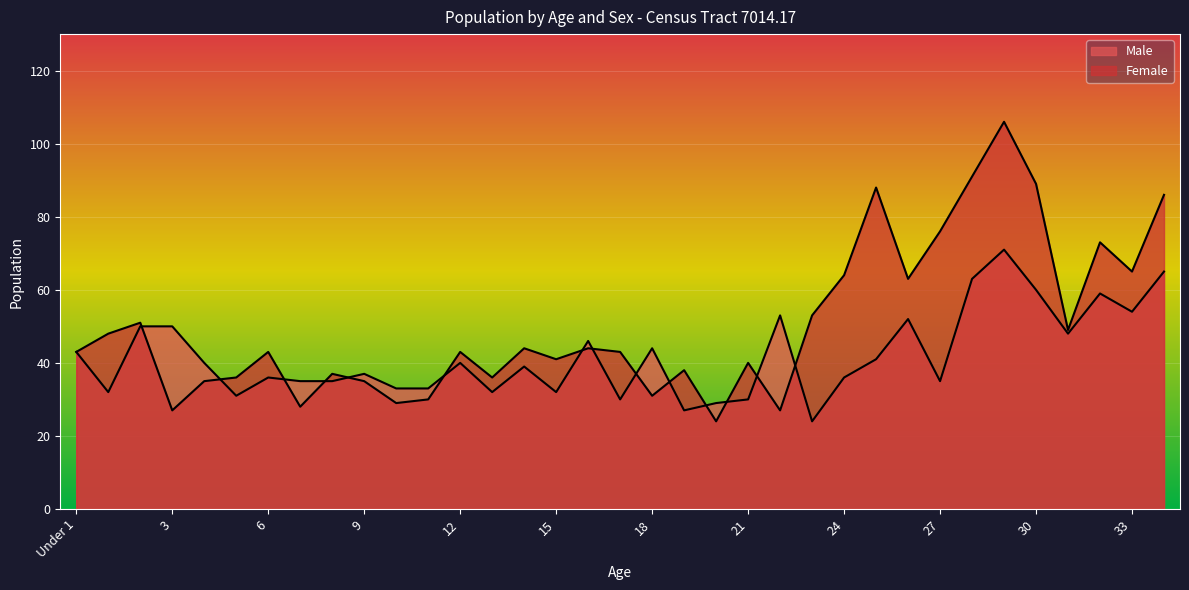

What position from the right is 2?

33